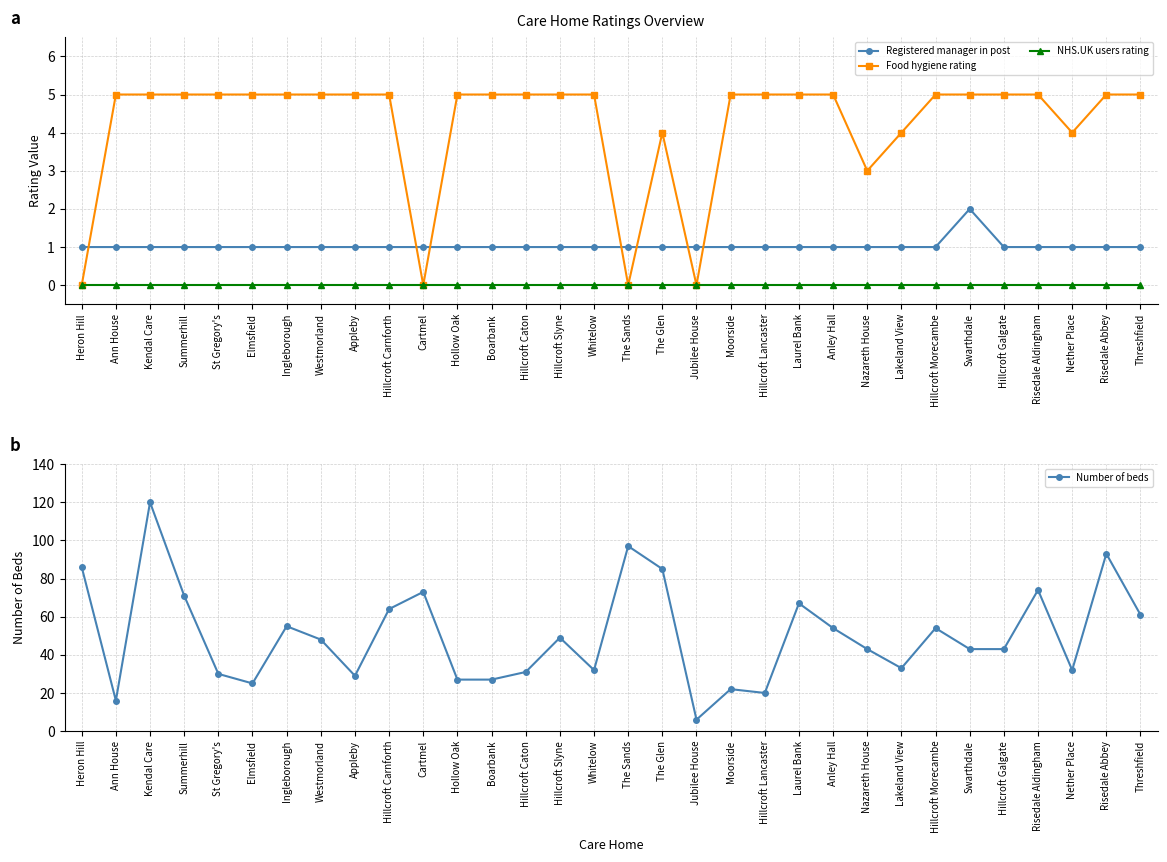

Reading left to right, extract all data points from this chart.

Registered manager in post: 1	1	1	1	1	1	1	1	1	1	1	1	1	1	1	1	1	1	1	1	1	1	1	1	1	1	2	1	1	1	1	1
Food hygiene rating: 0	5	5	5	5	5	5	5	5	5	0	5	5	5	5	5	0	4	0	5	5	5	5	3	4	5	5	5	5	4	5	5
NHS.UK users rating: 0	0	0	0	0	0	0	0	0	0	0	0	0	0	0	0	0	0	0	0	0	0	0	0	0	0	0	0	0	0	0	0
Number of beds: 86	16	120	71	30	25	55	48	29	64	73	27	27	31	49	32	97	85	6	22	20	67	54	43	33	54	43	43	74	32	93	61